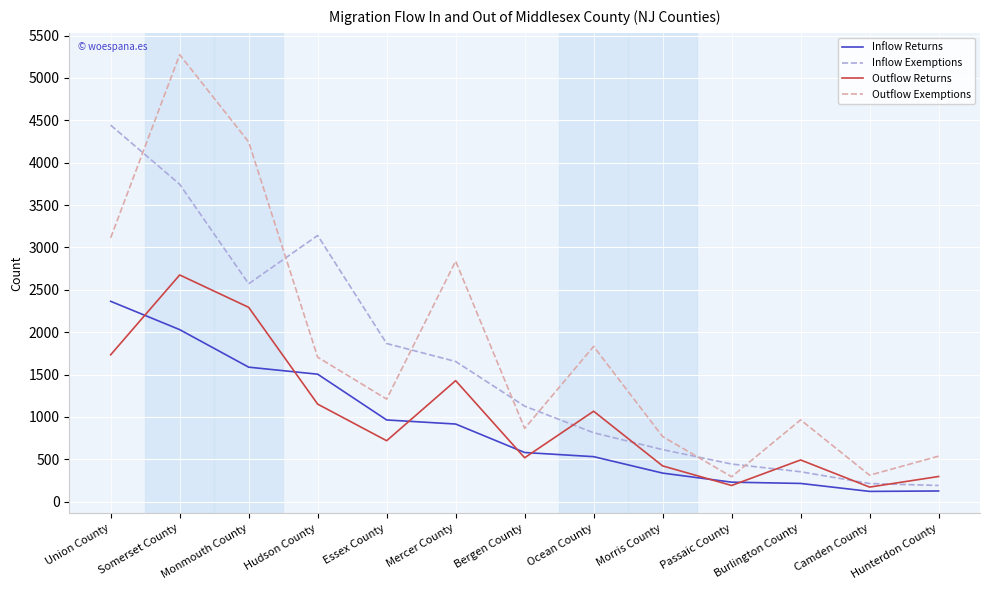

What is the maximum value for Inflow Returns?

2364